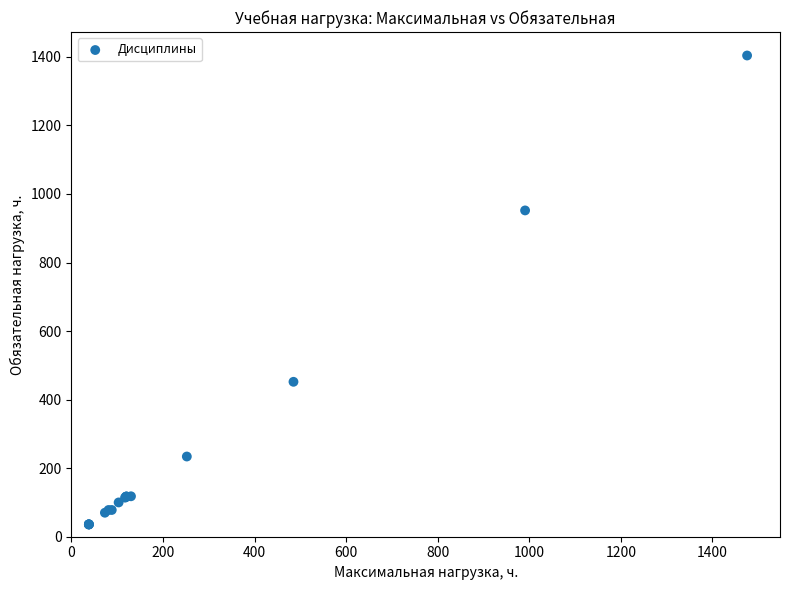

What Y value in the scatter plot is closest to 720?

952